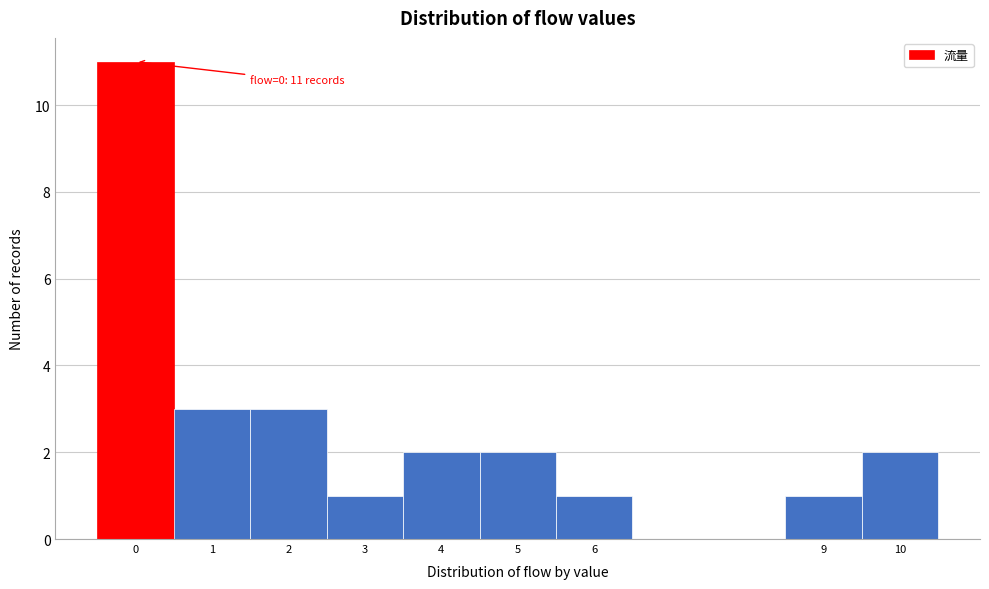

Which range on the x-axis has the tallest bar?

-0.5 to 0.5